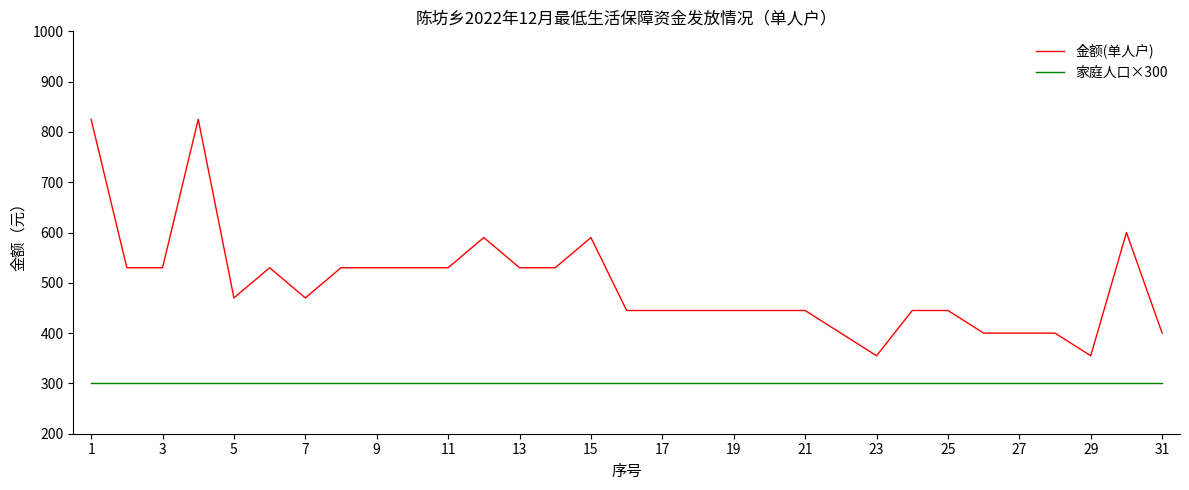

How many lines are shown in the chart?

2